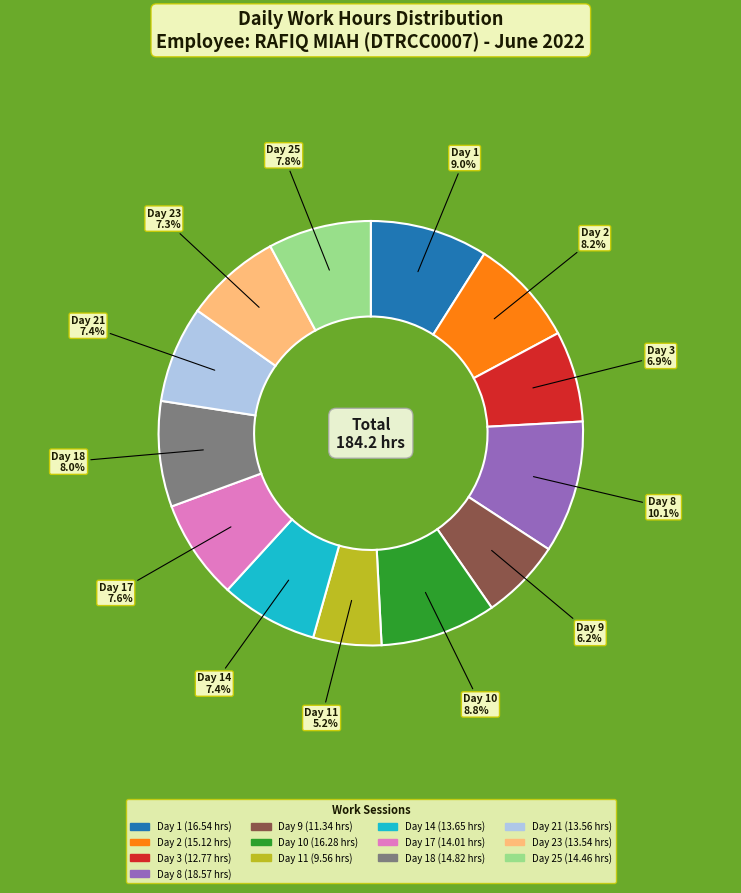

Is there any slice that represents more than half of the pie?

No